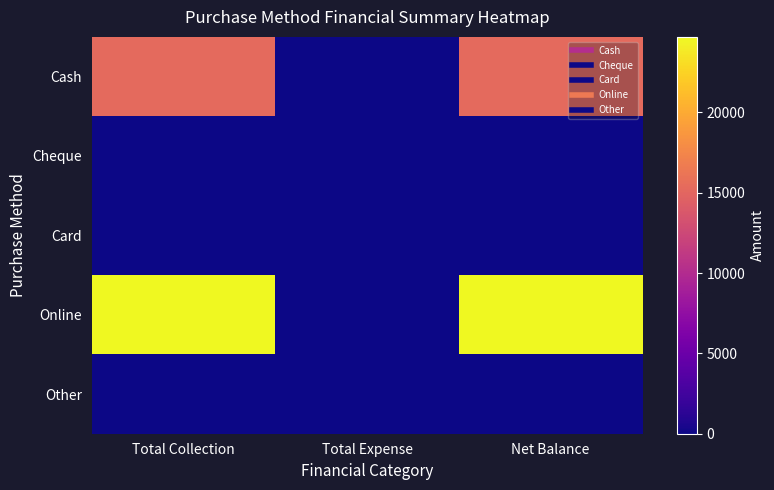

Rank the series by their maximum value, from lowest to highest.

Cheque, Card, Other, Cash, Online